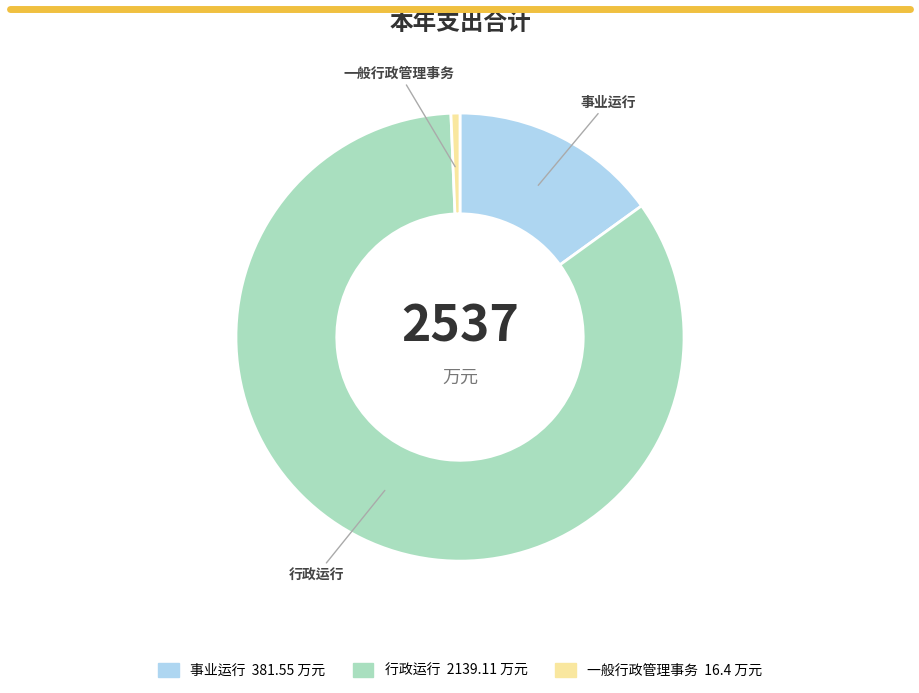

What is the majority slice?

行政运行